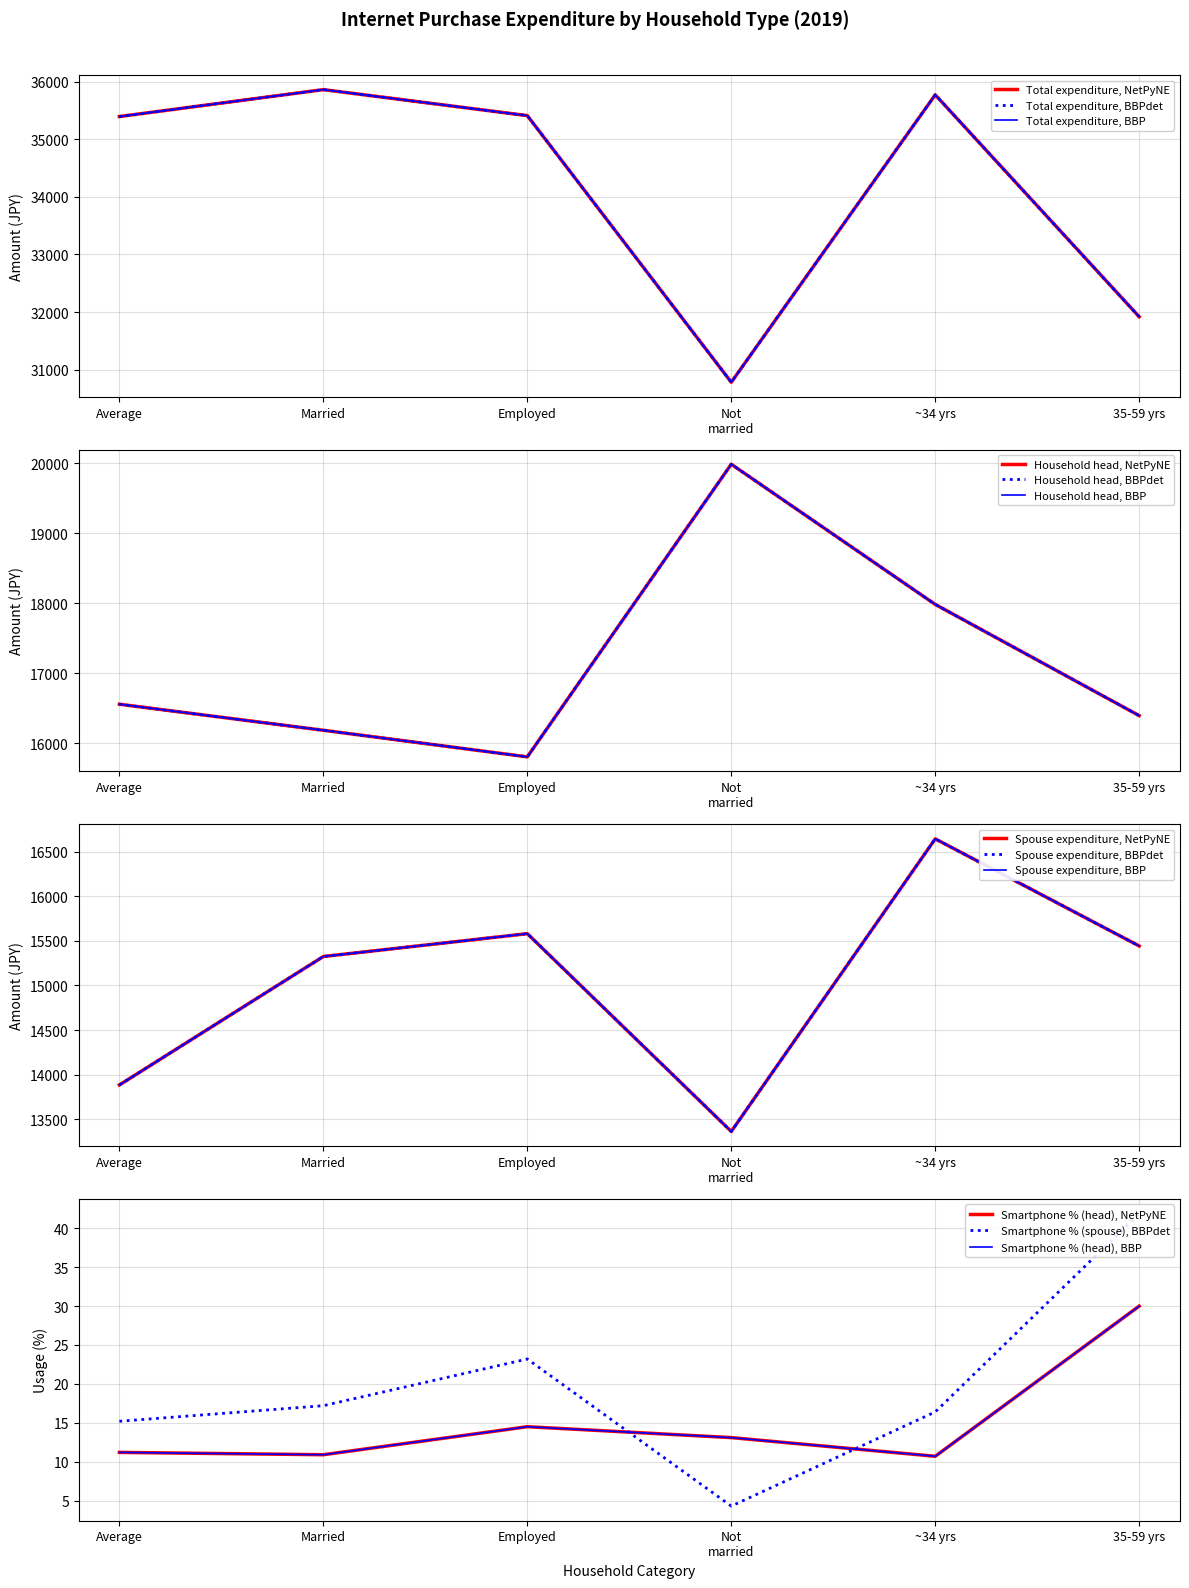

True or false: Smartphone (spouse %) has more than 1 interior local peaks.

False